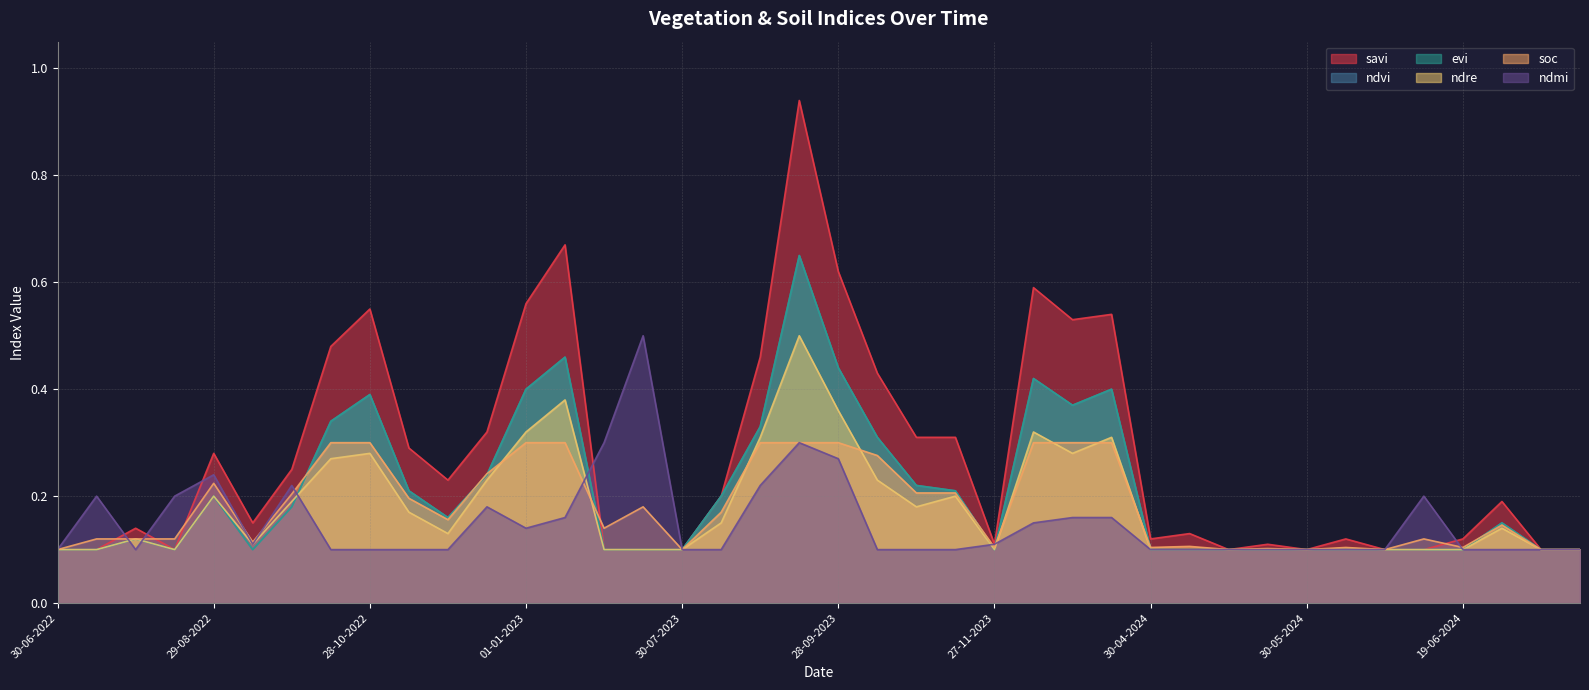

What value does the ndre series have at 15-07-2022?

0.1